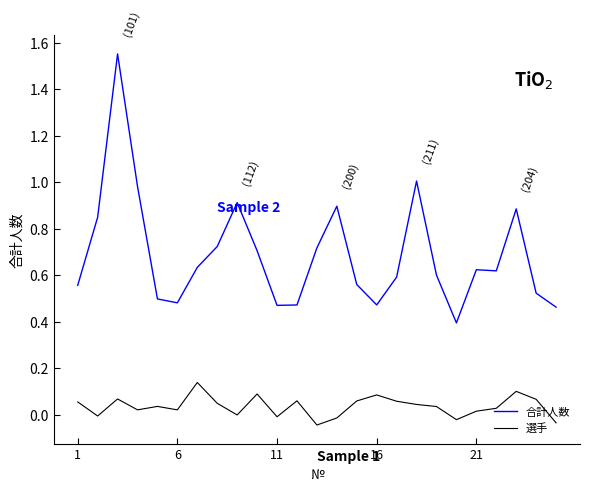

Is this an area chart (filled region under the line)?

No